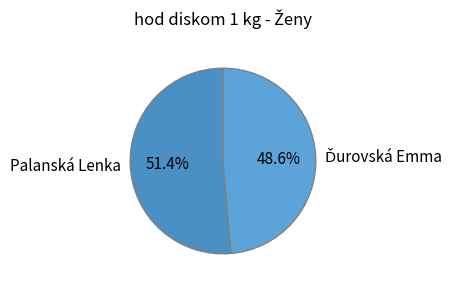

How many slices are in this pie chart?

2